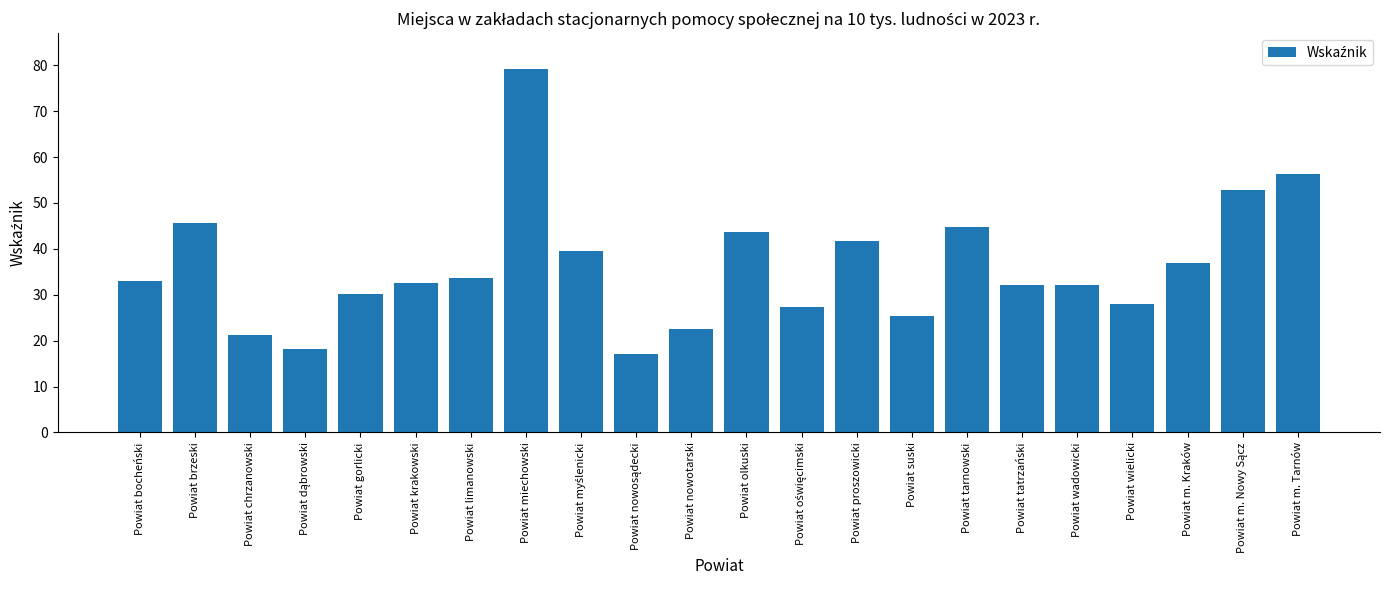

What value does the data have at Powiat proszowicki?

41.7